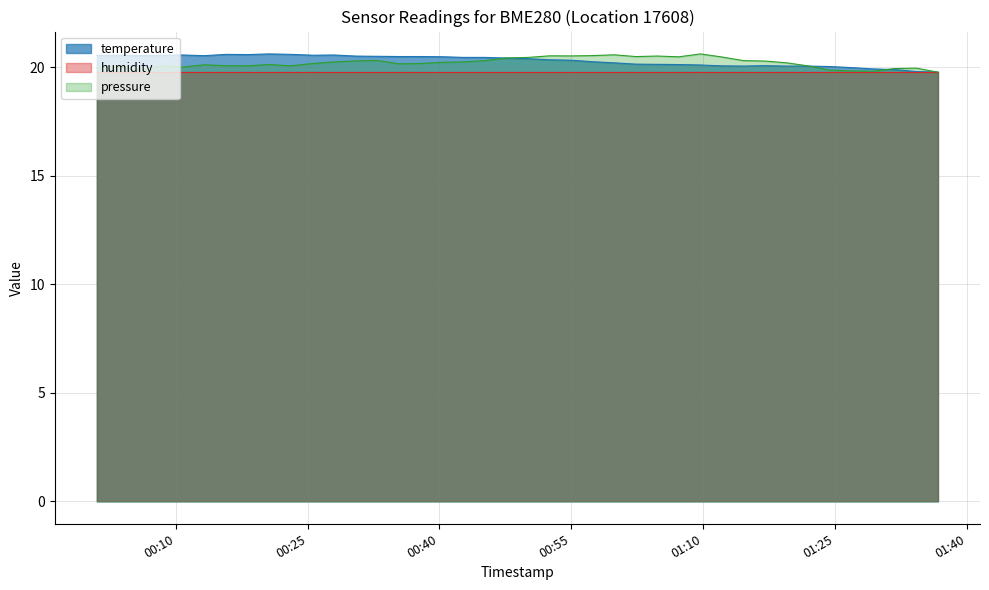

What is the highest value of the temperature series?

20.6